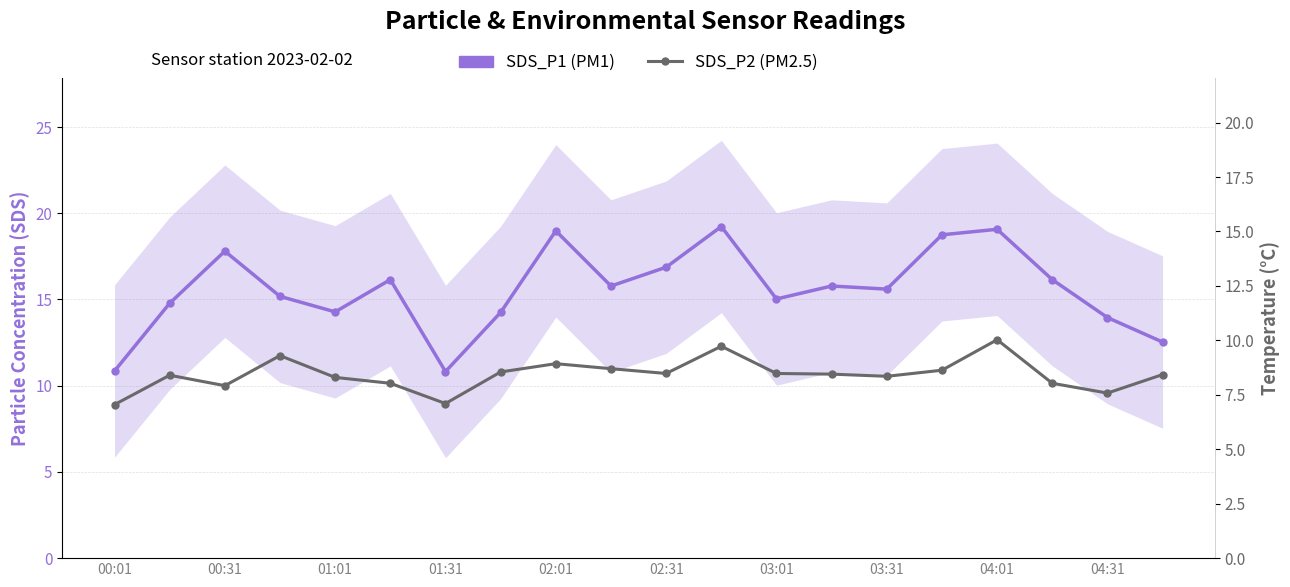

List the series in order of their peak value, highest first.

SDS_P1 (PM1), SDS_P2 (PM2.5)